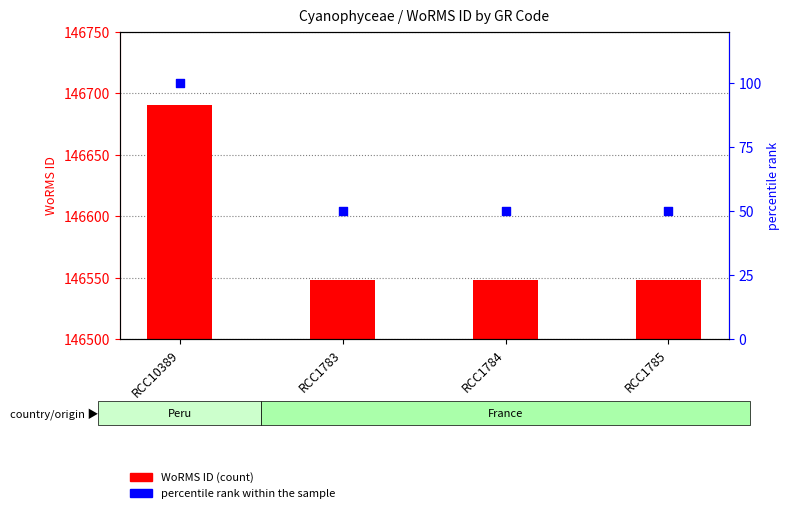

Is the value of WoRMS ID at RCC1785 greater than the value of percentile rank within the sample at RCC1783?

Yes